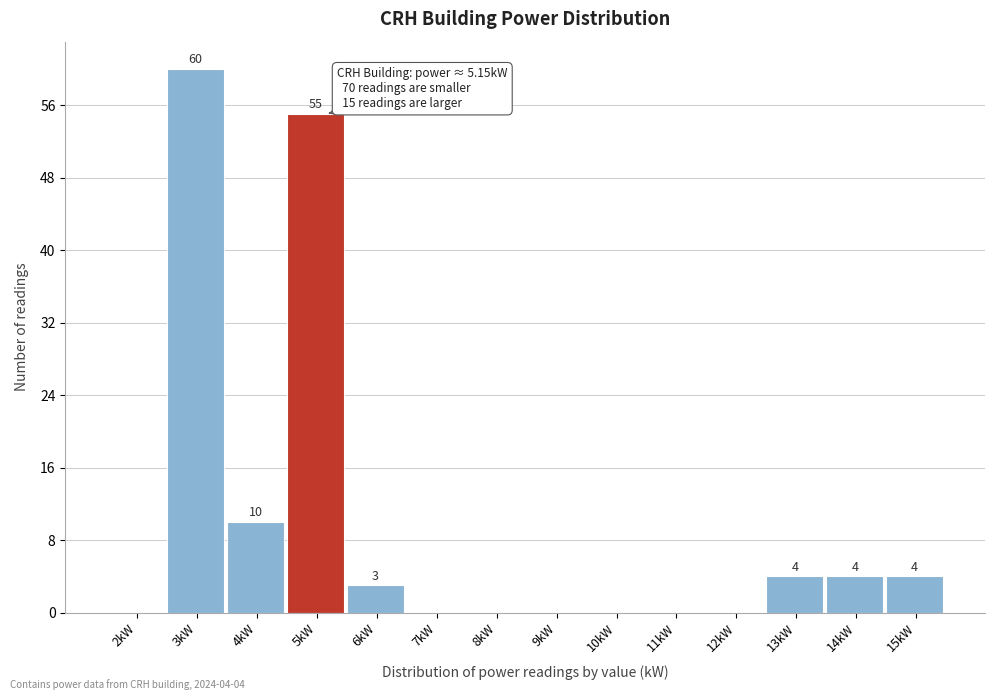

Reading left to right, extract all data points from this chart.

2kW=0	3kW=60	4kW=10	5kW=55	6kW=3	7kW=0	8kW=0	9kW=0	10kW=0	11kW=0	12kW=0	13kW=4	14kW=4	15kW=4